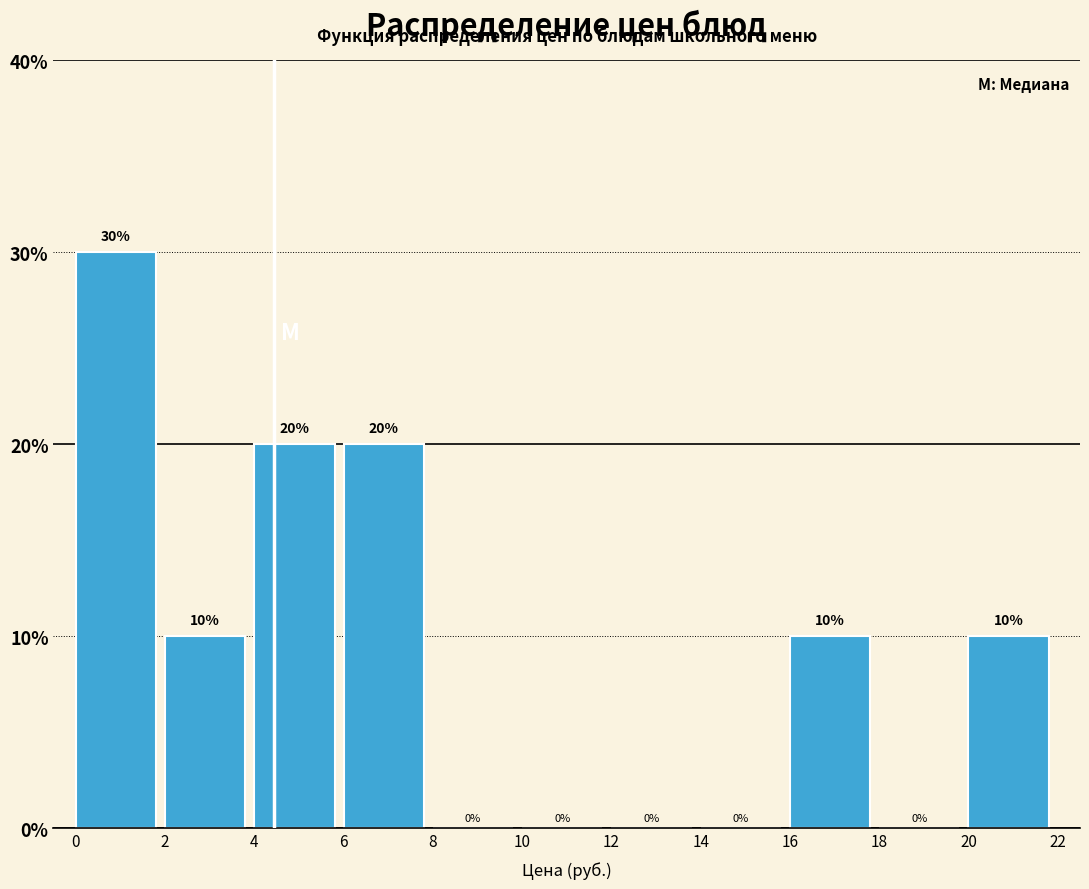

How tall is the bar that spans 16 to 18 on the x-axis?

10